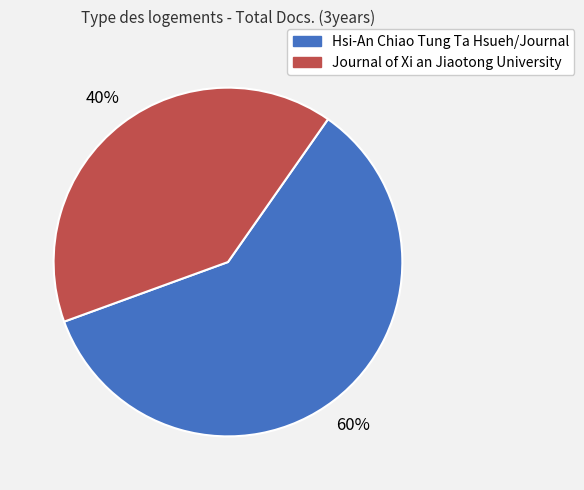

Approximately how many times larger is the value at Journal of Xi an Jiaotong University compared to Hsi-An Chiao Tung Ta Hsueh/Journal?

0.7